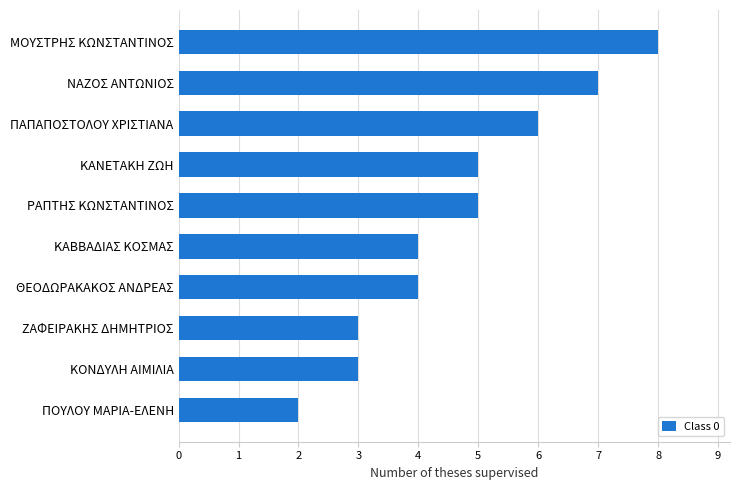

At which category does the chart reach its minimum across all series?

ΠΟΥΛΟΥ ΜΑΡΙΑ-ΕΛΕΝΗ